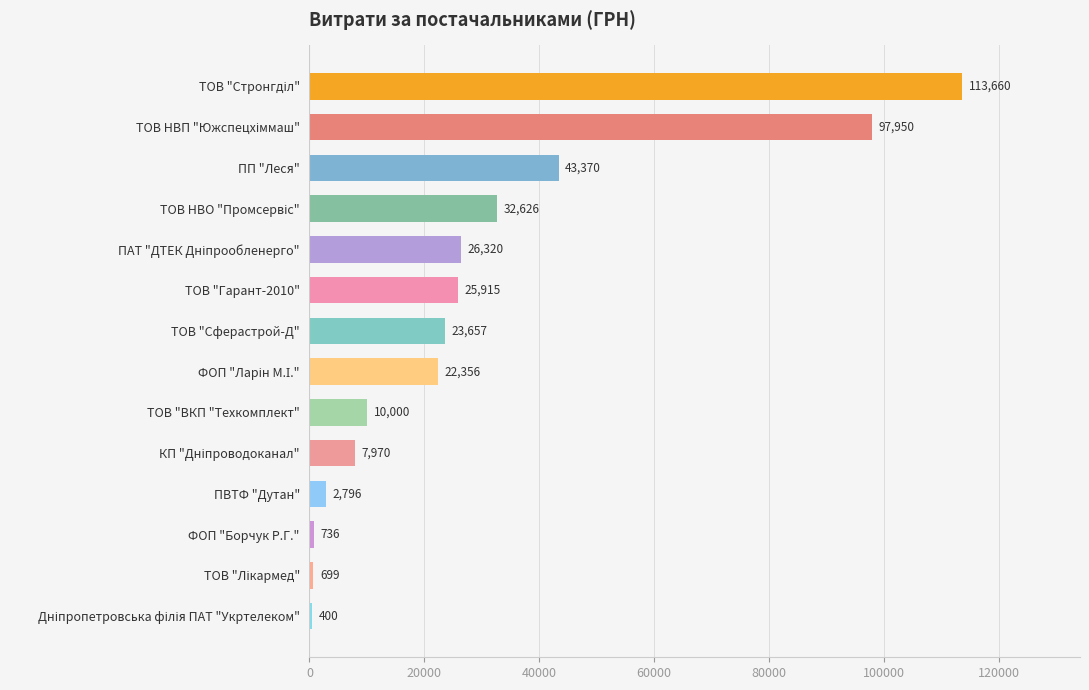

What is the maximum value shown in the chart?

113660.0